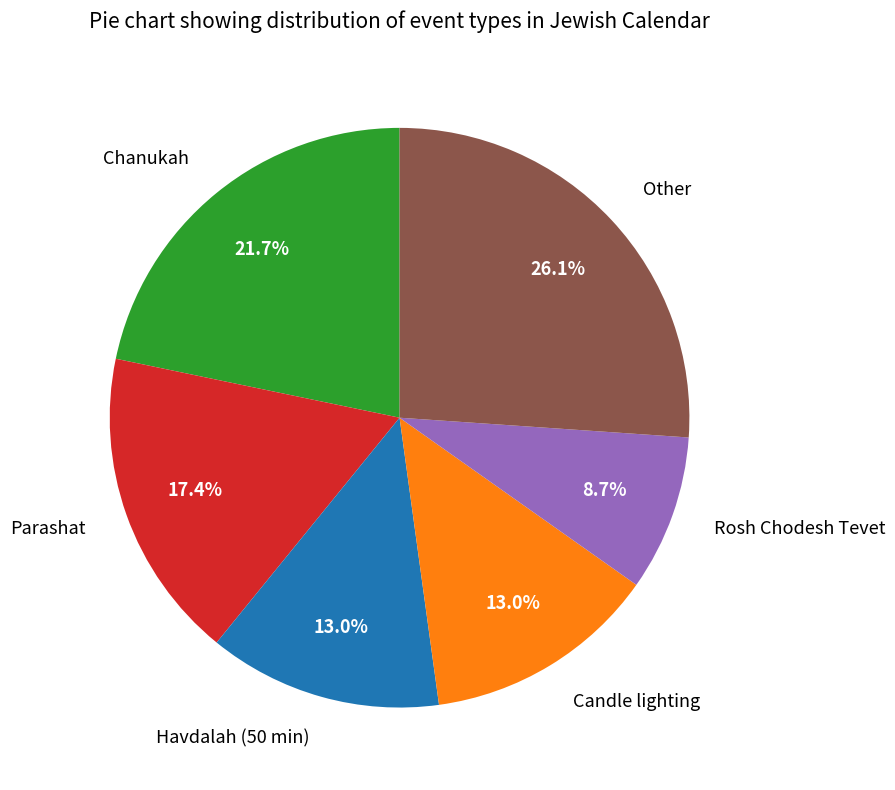

Is there a majority slice in this chart?

No